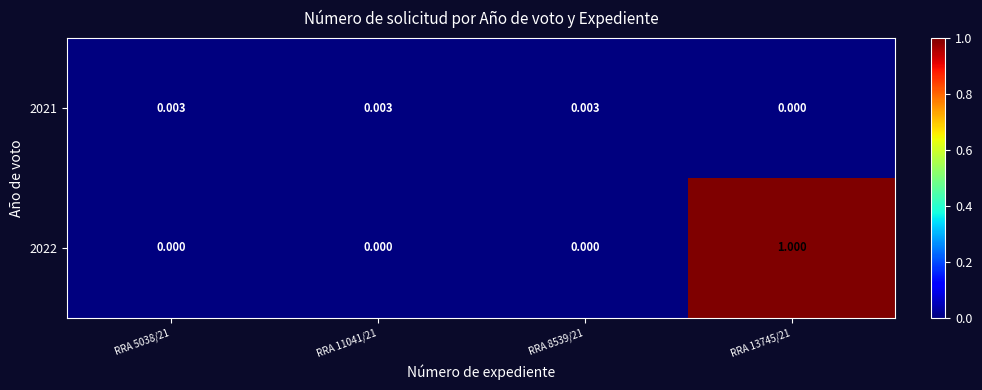

Which series has the widest spread of values?

2022